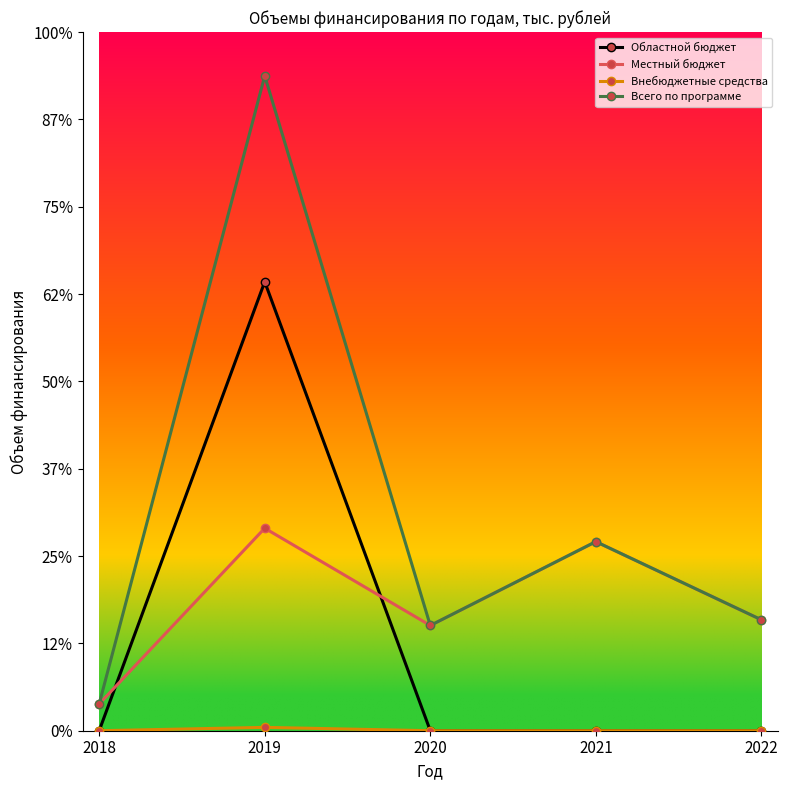

Which category has the highest value in the Местный бюджет series?

2019